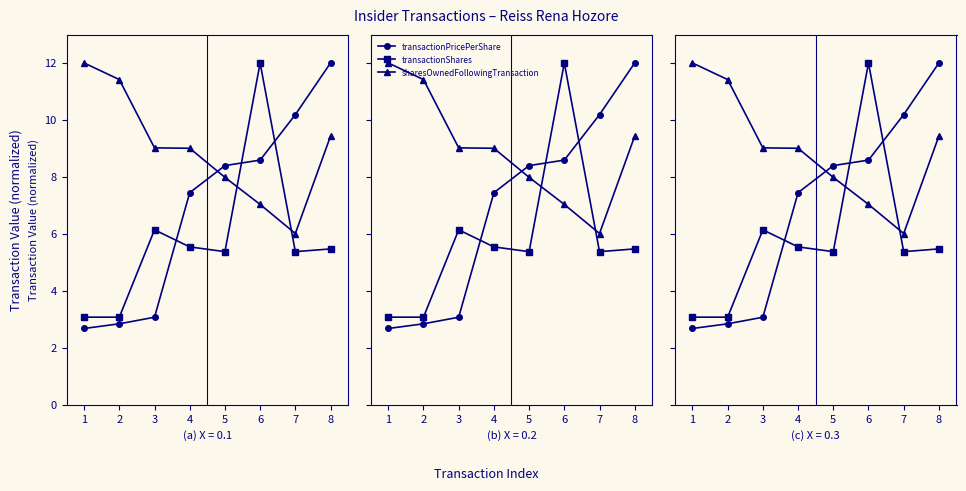

Reading left to right, list all the values displayed in this chart.

transactionPricePerShare: 2.7	2.8	3.1	7.4	8.4	8.6	10.2	12.0
transactionShares: 3.1	3.1	6.1	5.5	5.4	12.0	5.4	5.5
sharesOwnedFollowingTransaction: 12.0	11.4	9.0	9.0	8.0	7.0	6.0	9.4